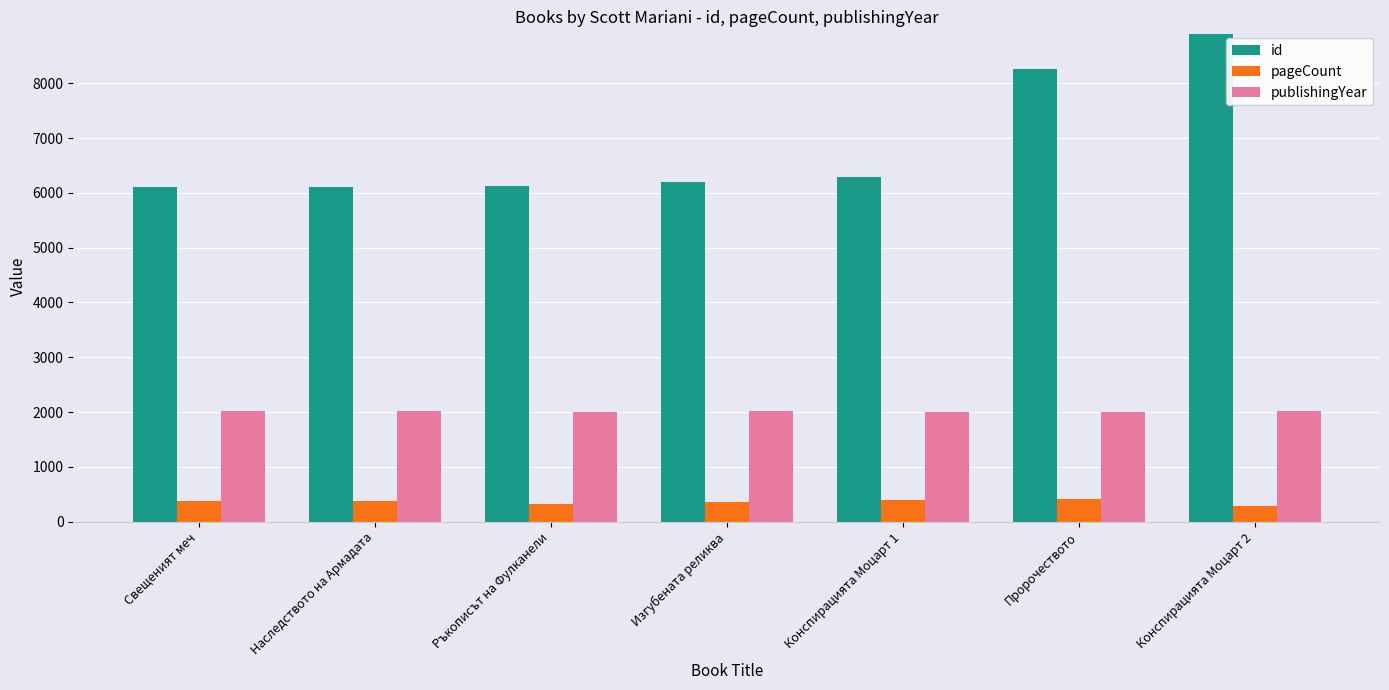

Which series has the largest total across all categories?

id